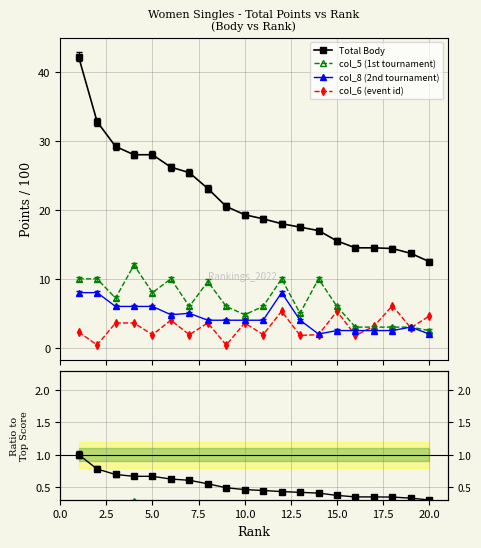

What is the difference between the highest and lowest values at 13?

15.7